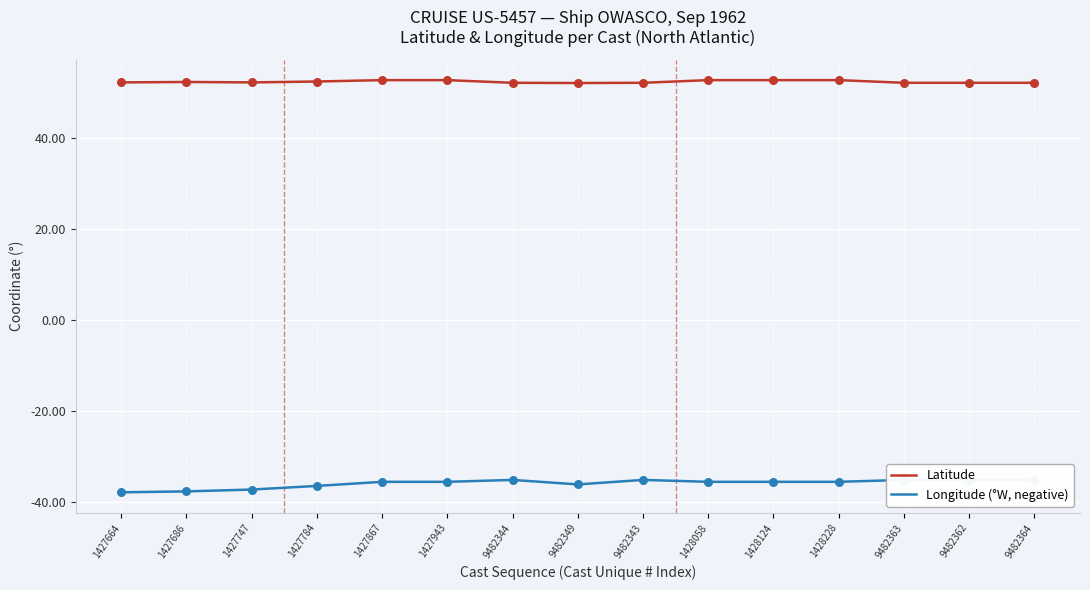

What is the total value across all series at 1428228?

17.2